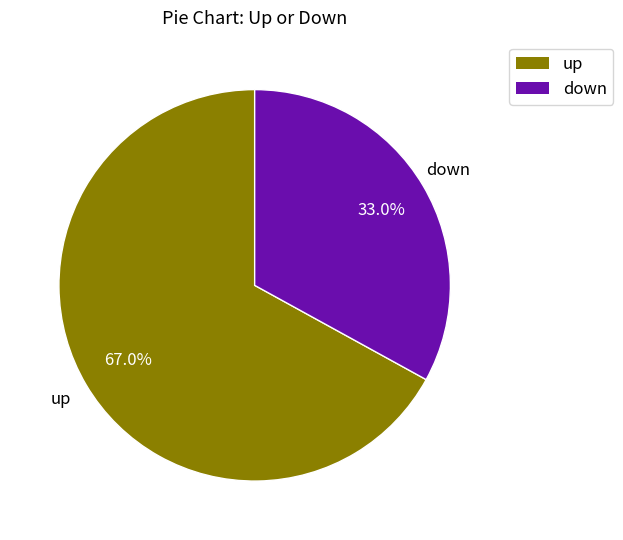

What percentage is NOT represented by up?

33.0%